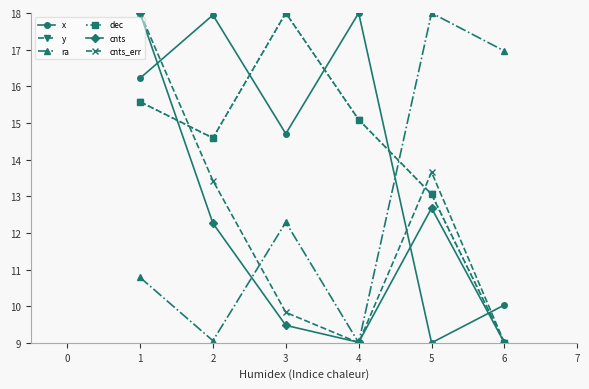

What is the minimum value for x?

9.0